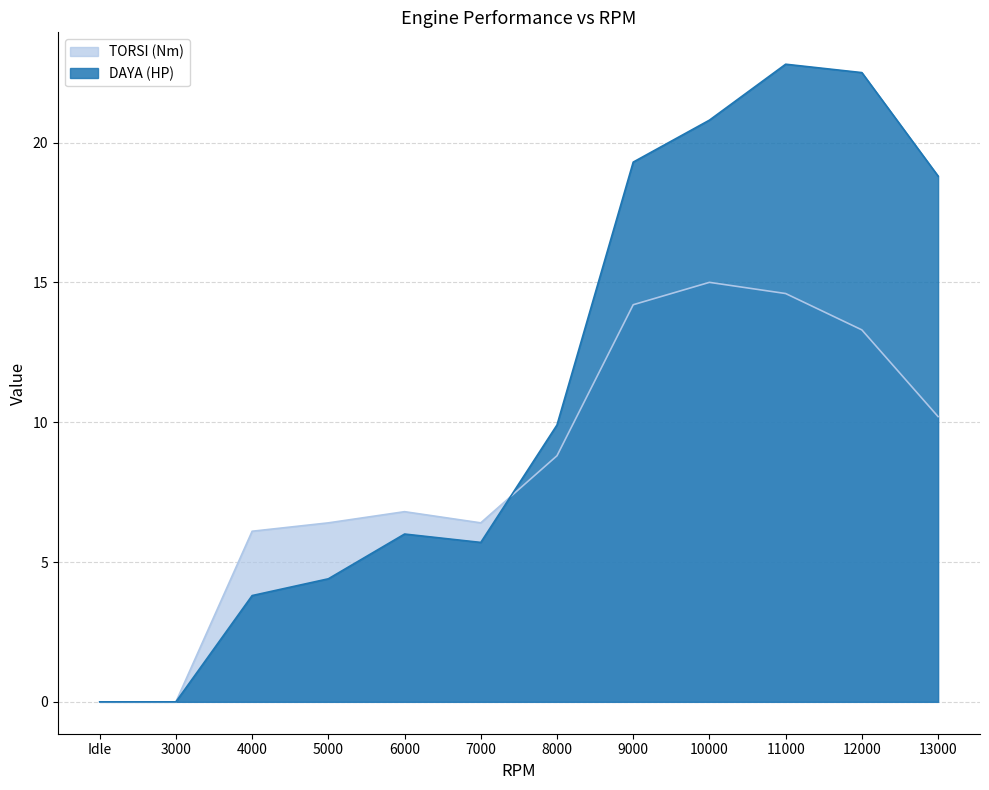

What is the sum of all DAYA (HP) values?

134.0